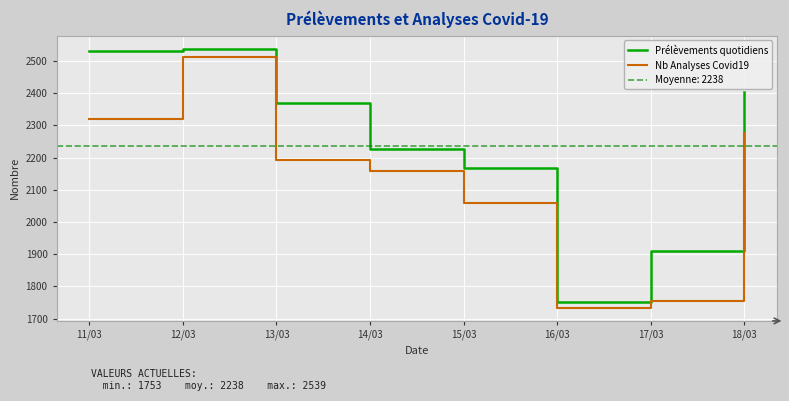

What is the sum of all Prélèvements quotidiens values?

17901